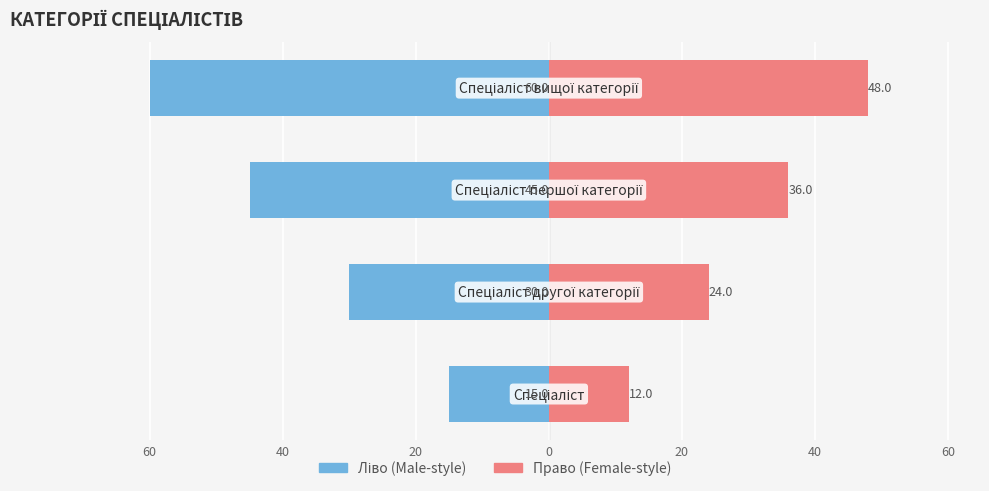

Reading right to left, what are all the values shown in this chart?

Ідентифікатор (ліво): 0=-60	20=-45	40=-30	60=-15
Ідентифікатор (право): 0=48	20=36	40=24	60=12